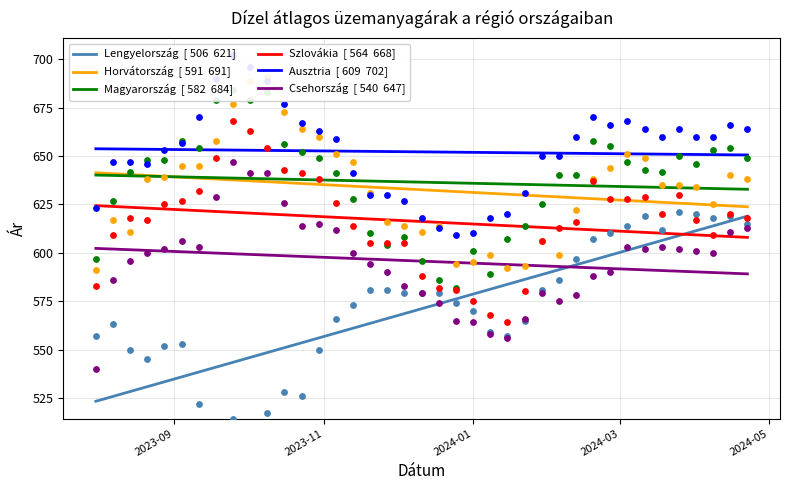

Which series has the largest total across all categories?

Ausztria